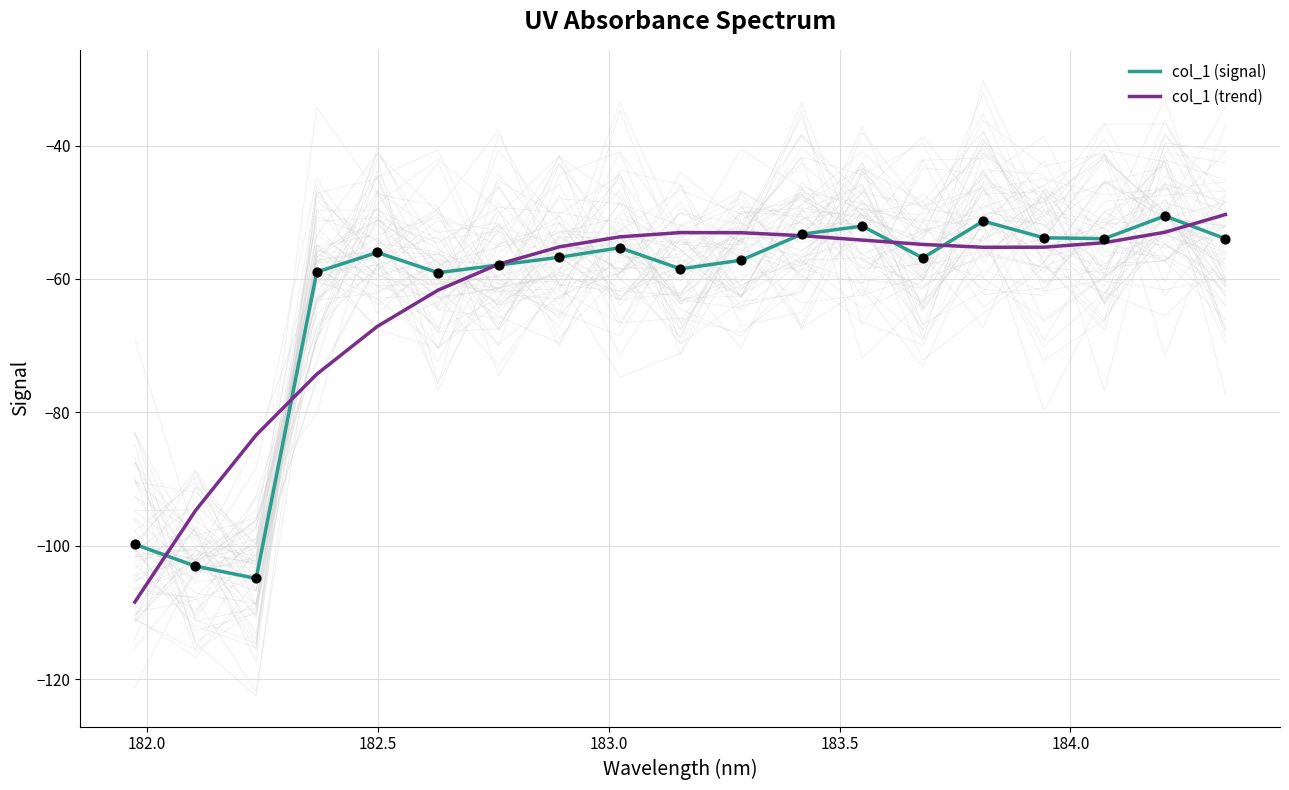

At how many categories does at least one series exceed -79?

16